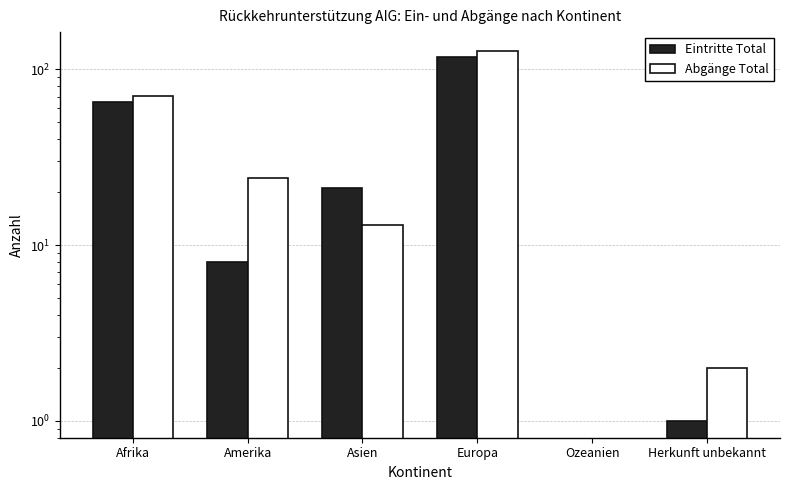

Is the value of Abgänge Total at Ozeanien greater than the value of Eintritte Total at Europa?

No